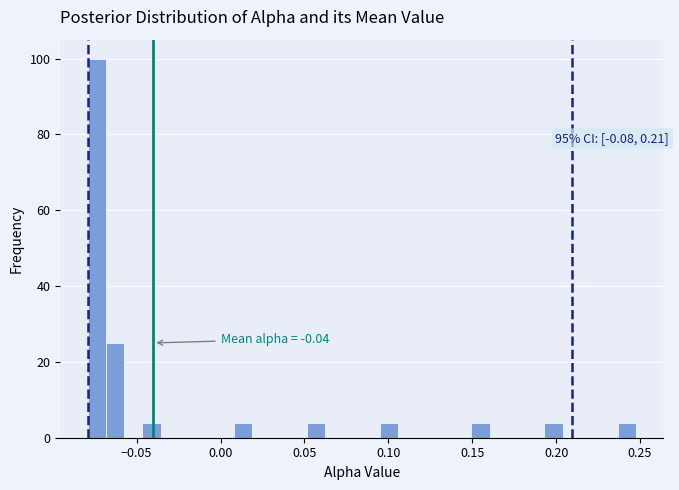

Read against the x-axis, roughly where is the centre of the tallest bar?

-0.075